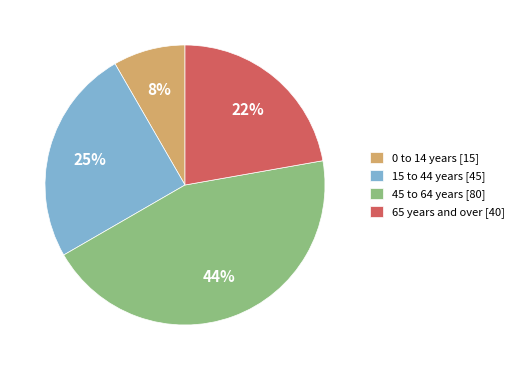

What is the largest slice in the pie chart?

45 to 64 years